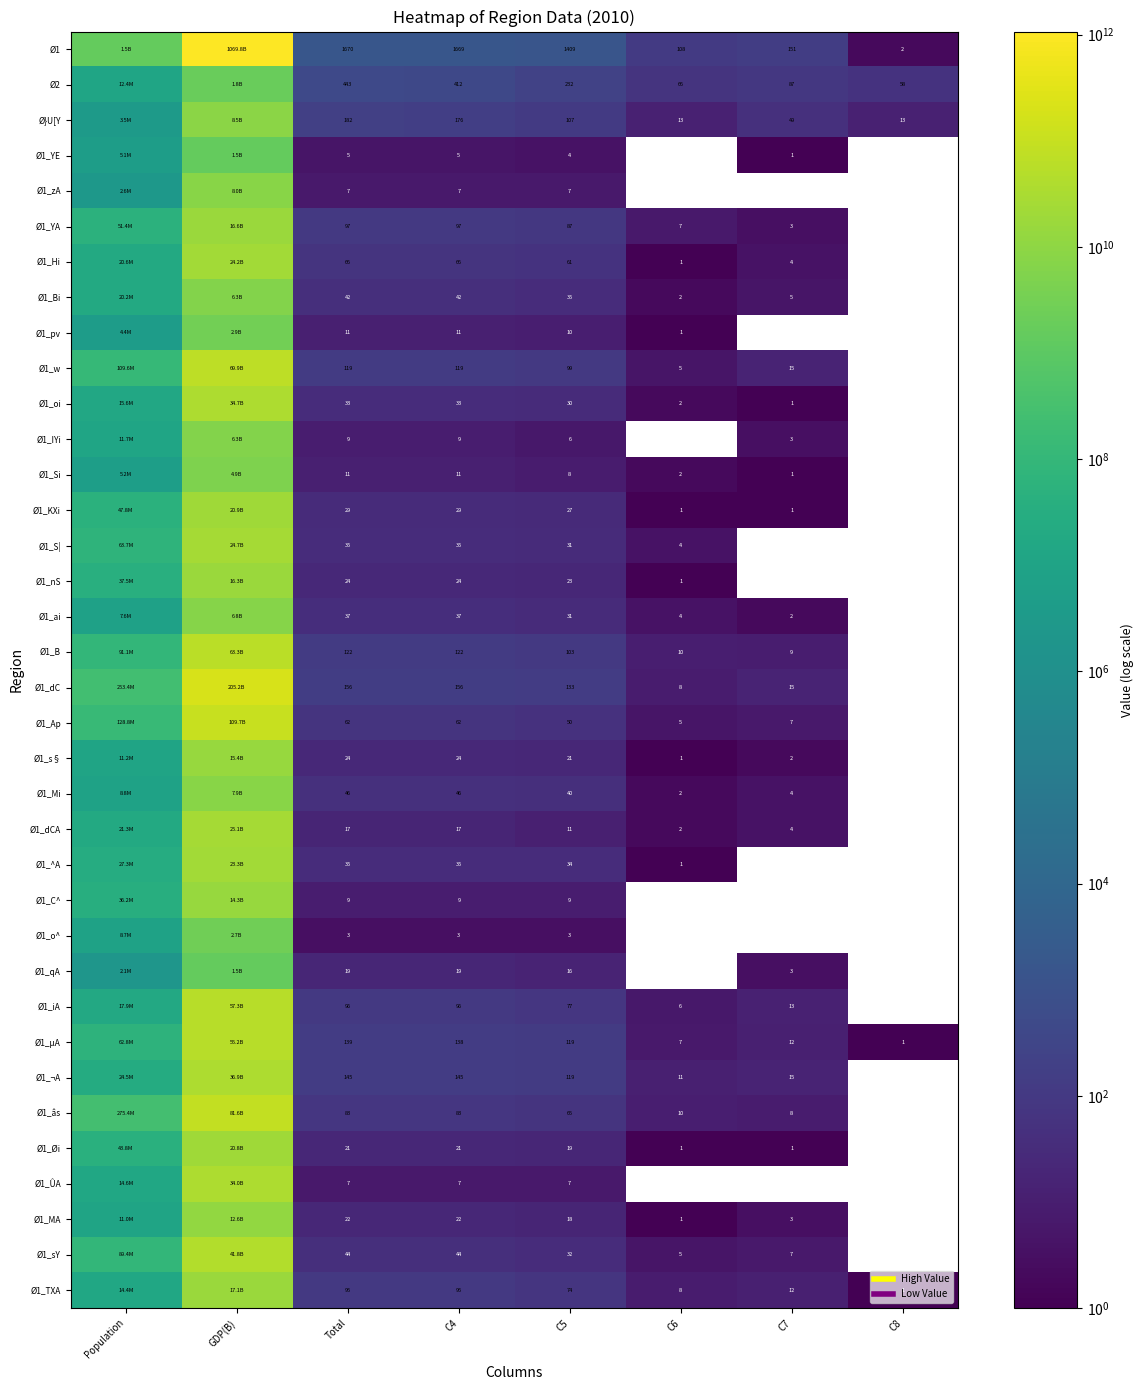

At which label is Ø1 closest to 534923981907?

Population